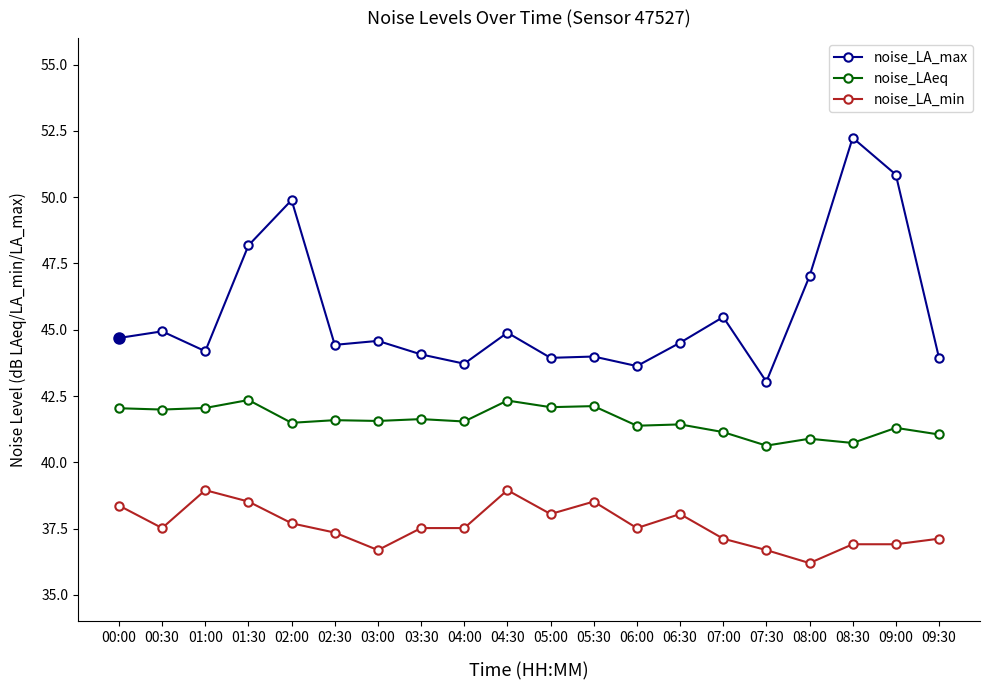

Which series has the widest spread of values?

noise_LA_max